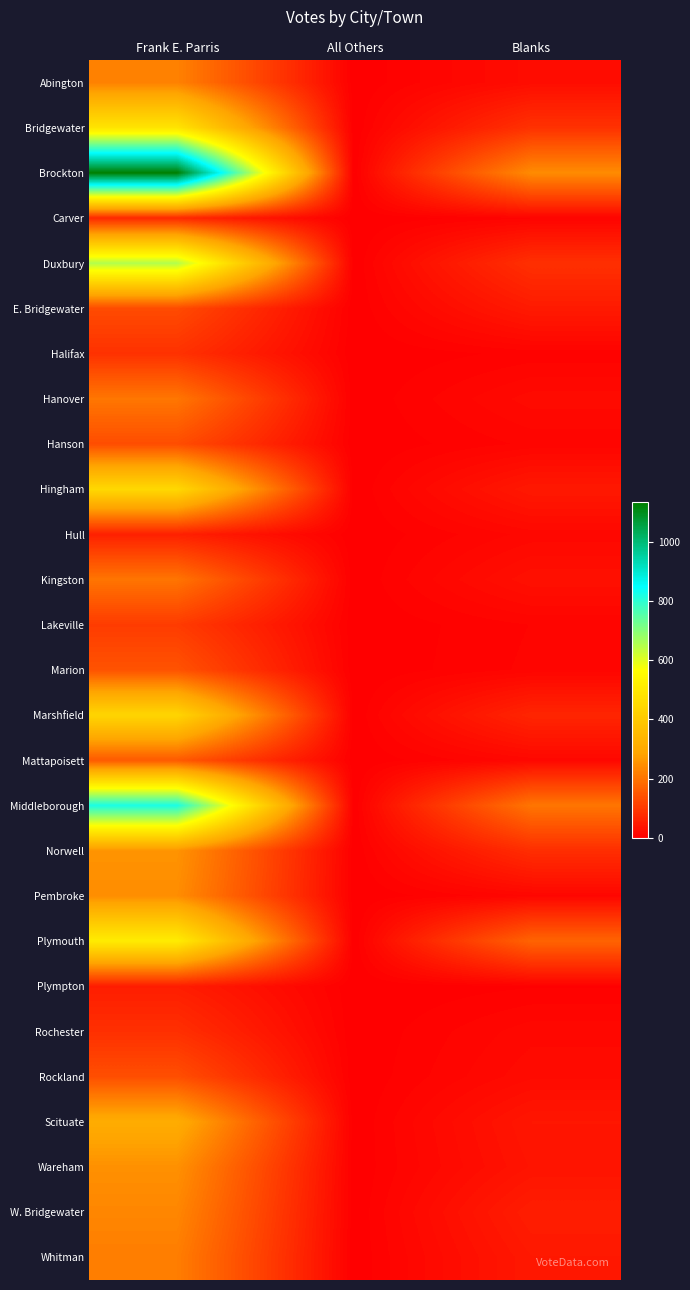

At how many categories does at least one series exceed 696?

1